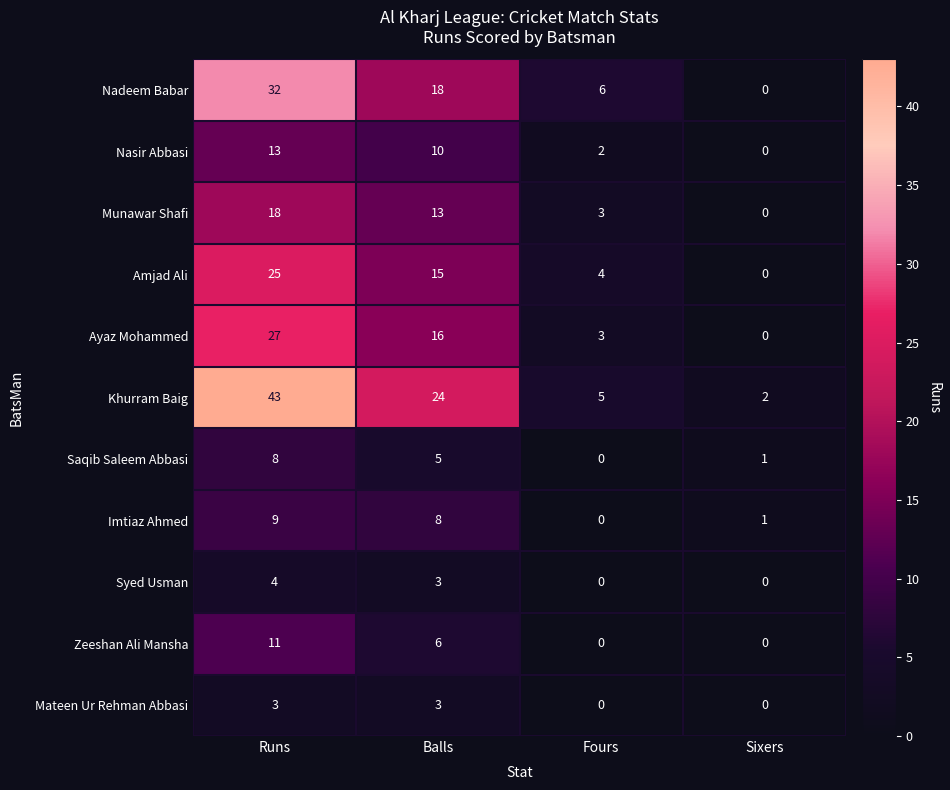

What is the total value across all series at Fours?

23